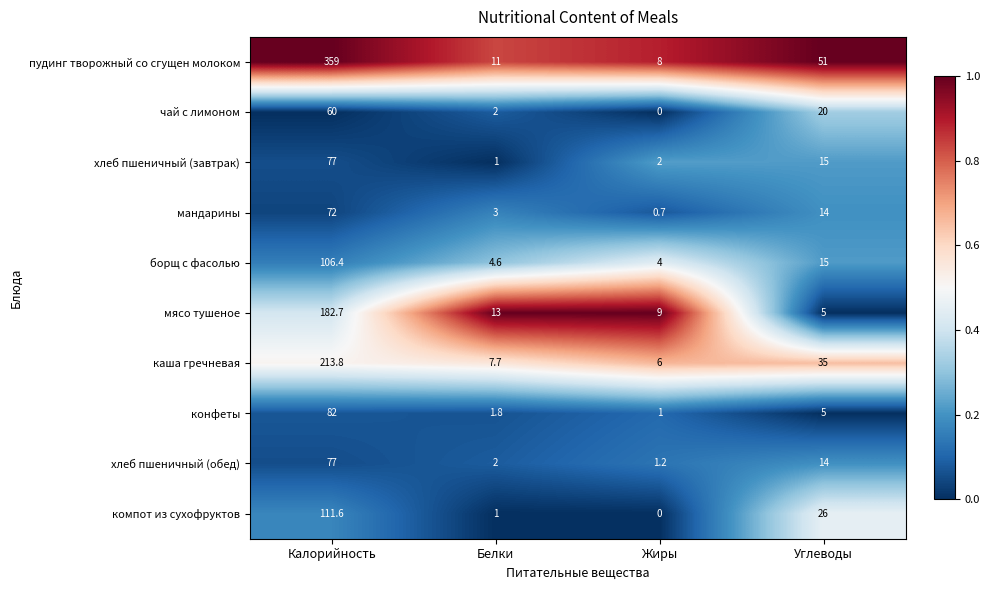

True or false: хлеб пшеничный (обед) has a value of 136.7 at Калорийность.

False